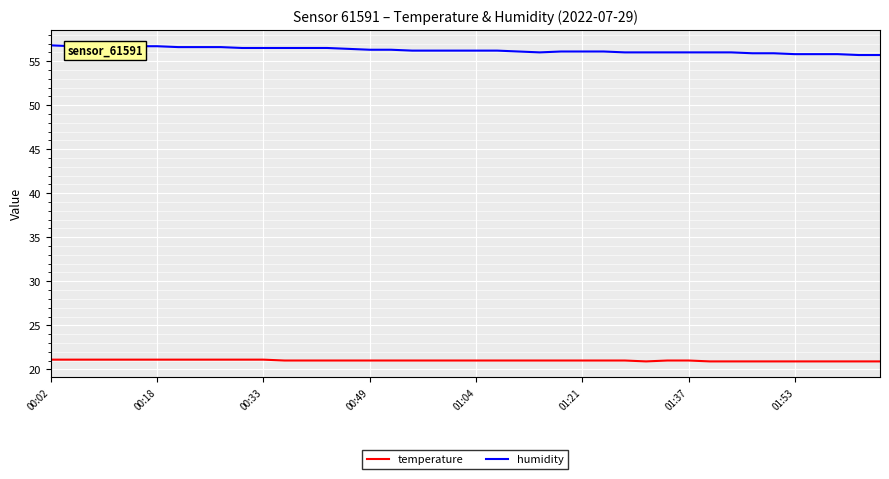

At how many categories does at least one series exceed 21?

40